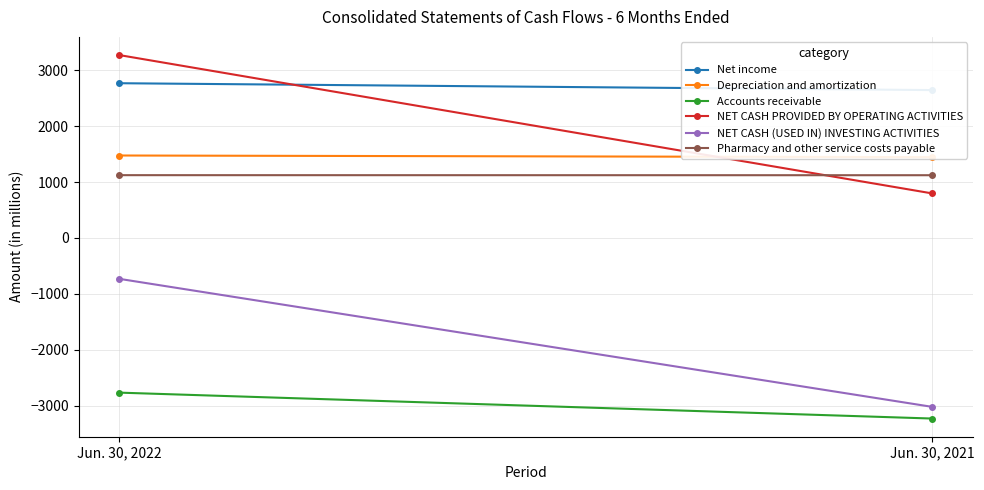

What is the sum of all NET CASH PROVIDED BY OPERATING ACTIVITIES values?

4071